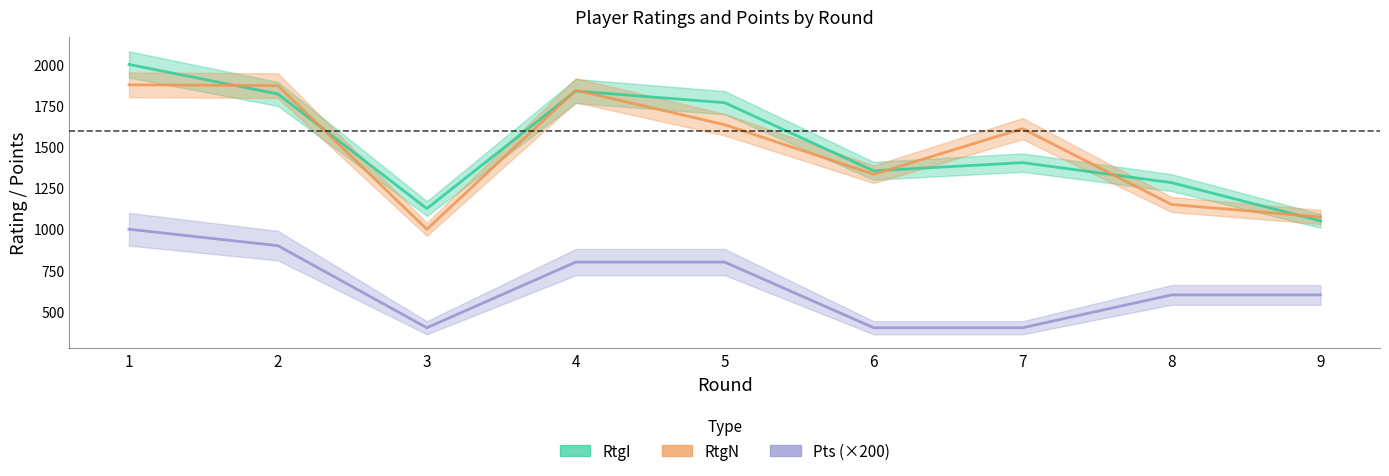

Which category has the lowest value across all series?

3